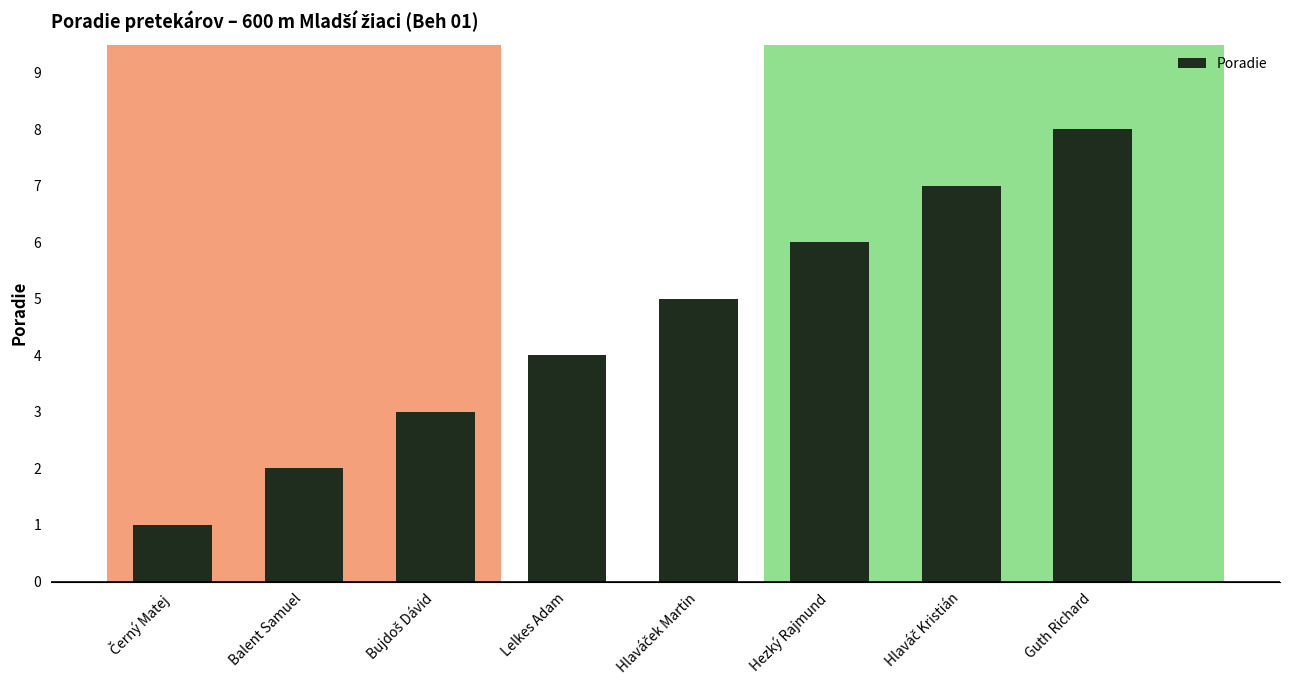

The value at Balent Samuel is 2. True or false?

True